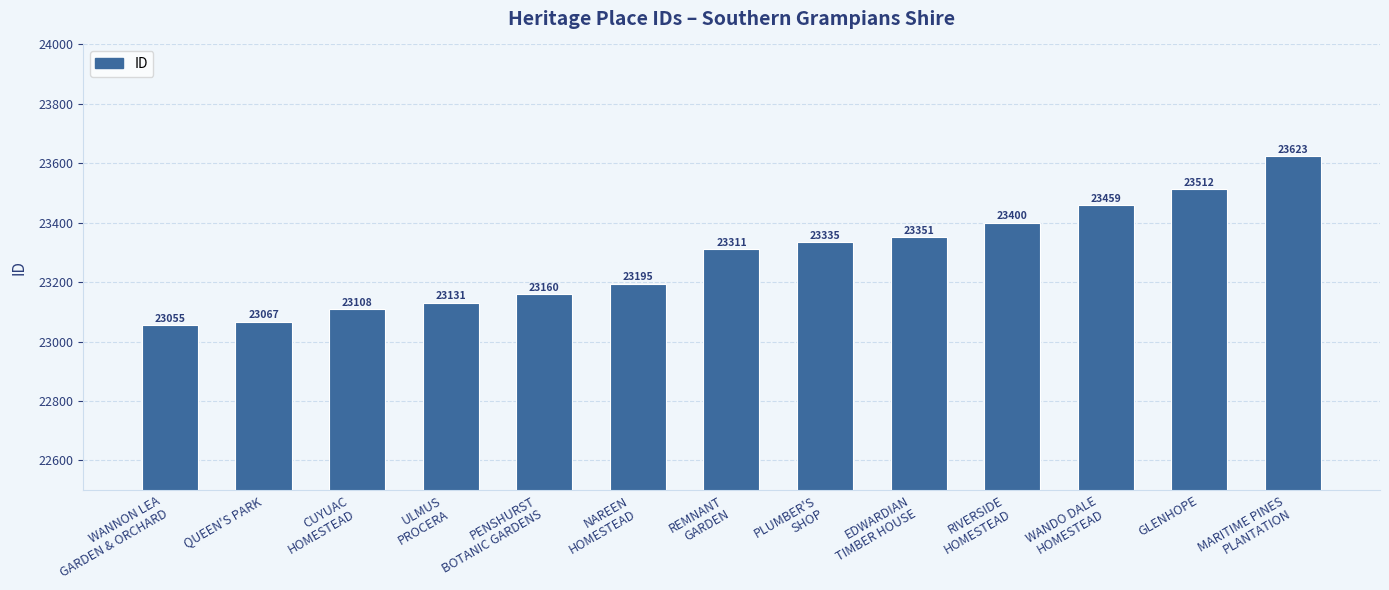

Which has a higher value, MARITIME PINES
PLANTATION or NAREEN
HOMESTEAD?

MARITIME PINES
PLANTATION